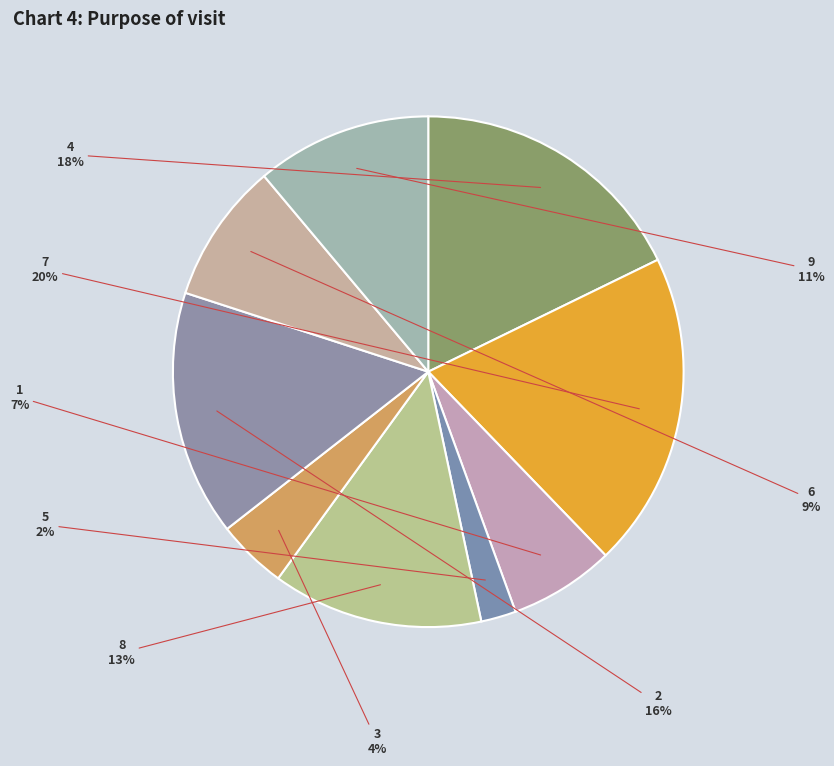

Rank the categories by value from lowest to highest.

5, 3, 1, 6, 9, 8, 2, 4, 7